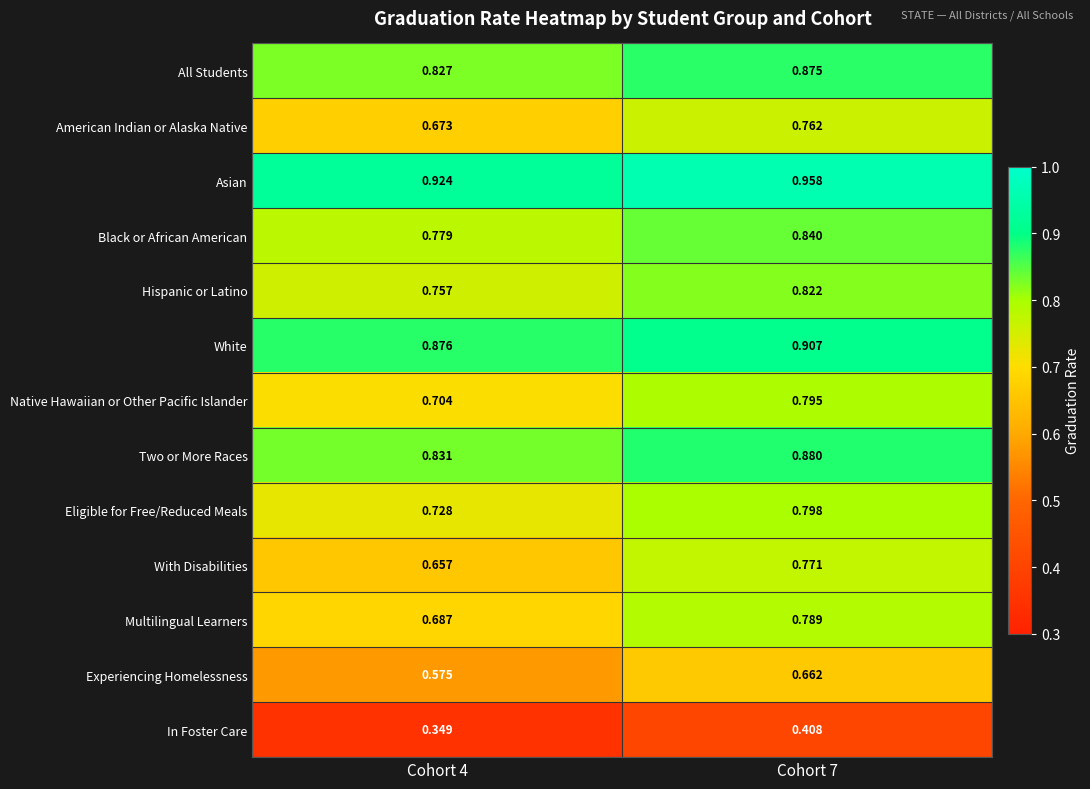

Count the number of categories in the chart.

2